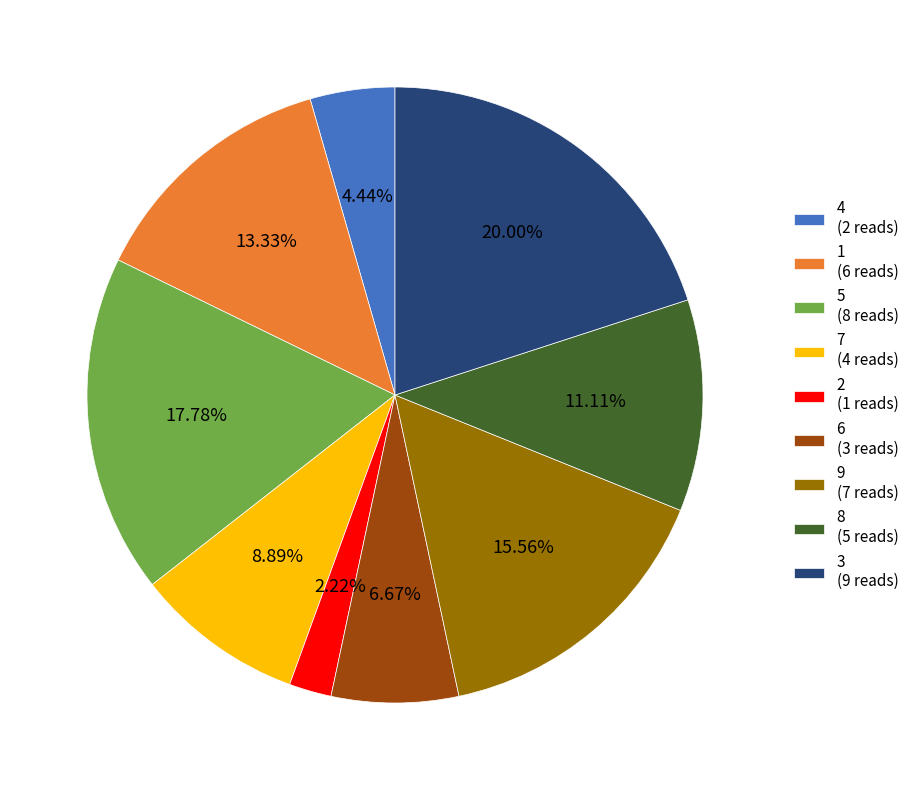

Which has a higher value, 8 (5 reads) or 6 (3 reads)?

8 (5 reads)